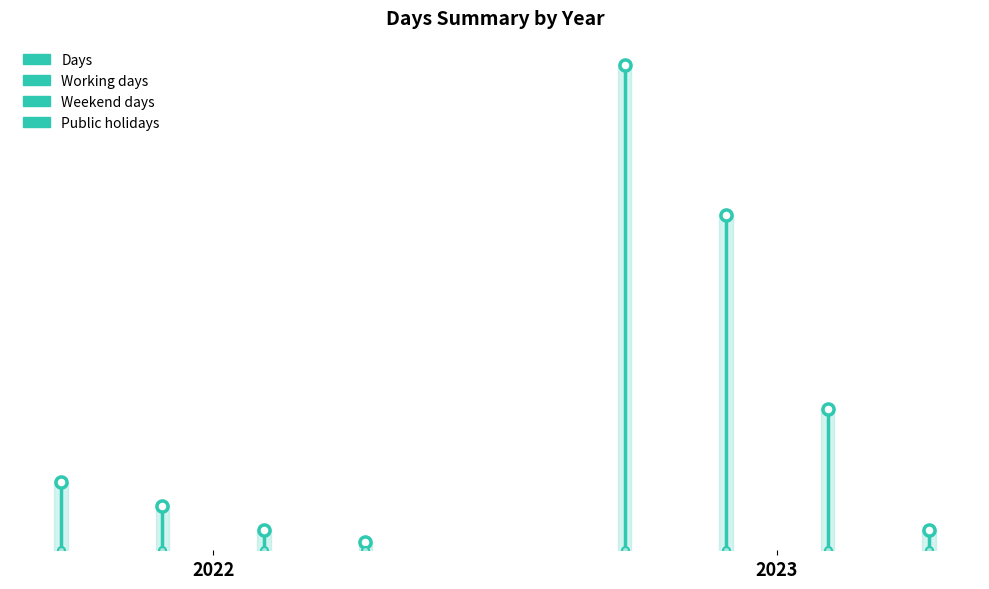

Reading left to right, list all the values displayed in this chart.

Days: 0	17
Working days: 0	11
Weekend days: 0	5
Public holidays: 0	2